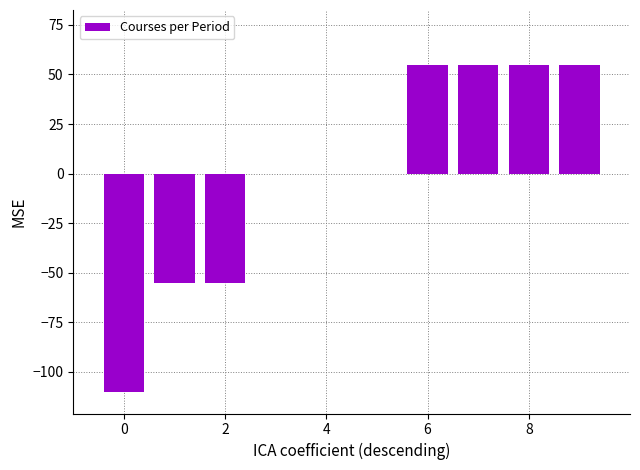

What is the maximum value shown in the chart?

55